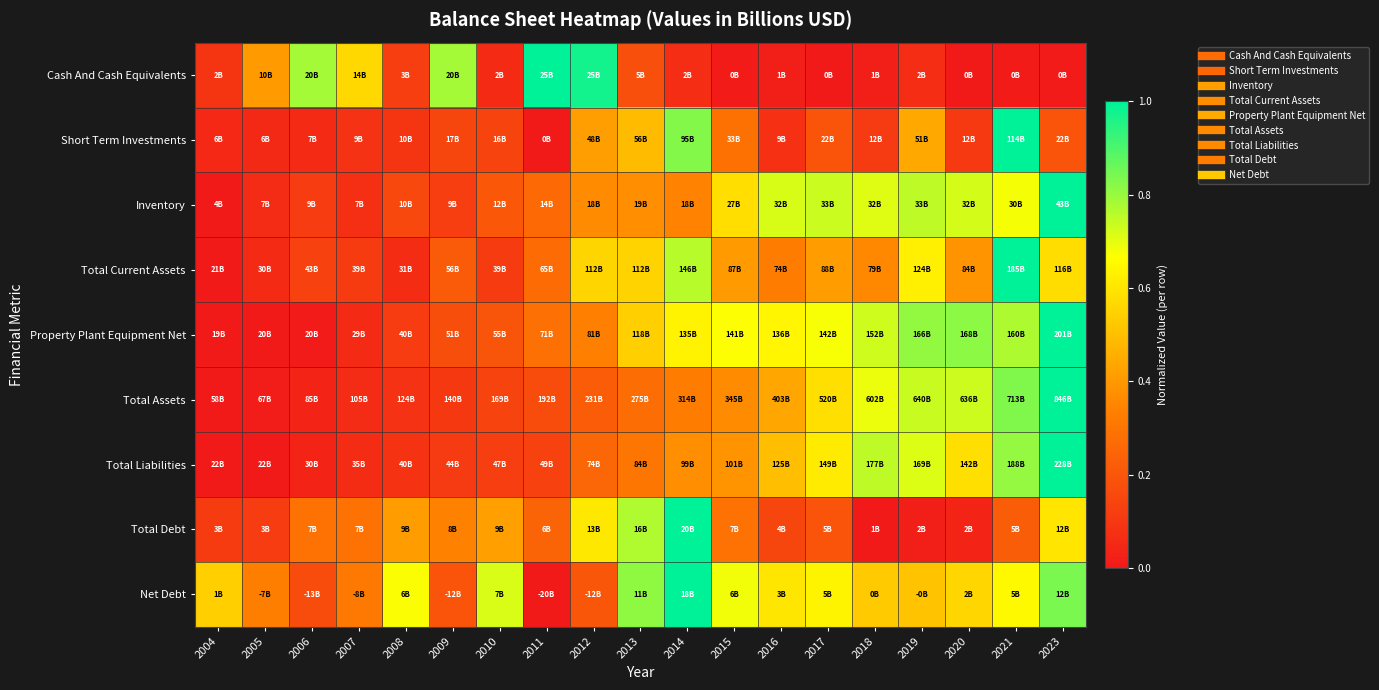

At how many categories does at least one series exceed 0?

19